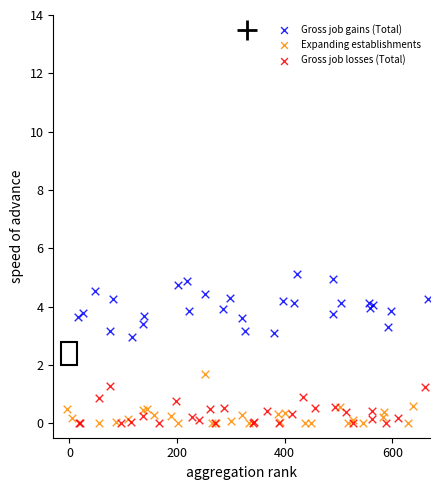

Which series has the widest spread of Y values?

Gross job gains (Total)